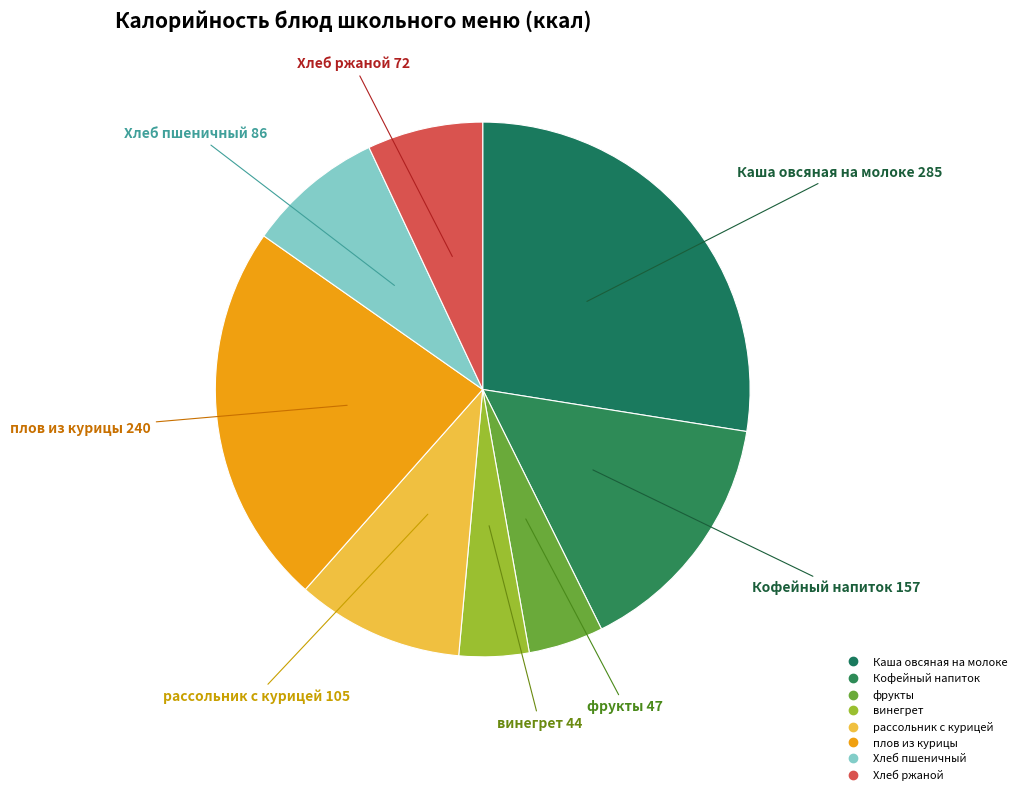

Is the sum of винегрет and рассольник с курицей greater than half?

No